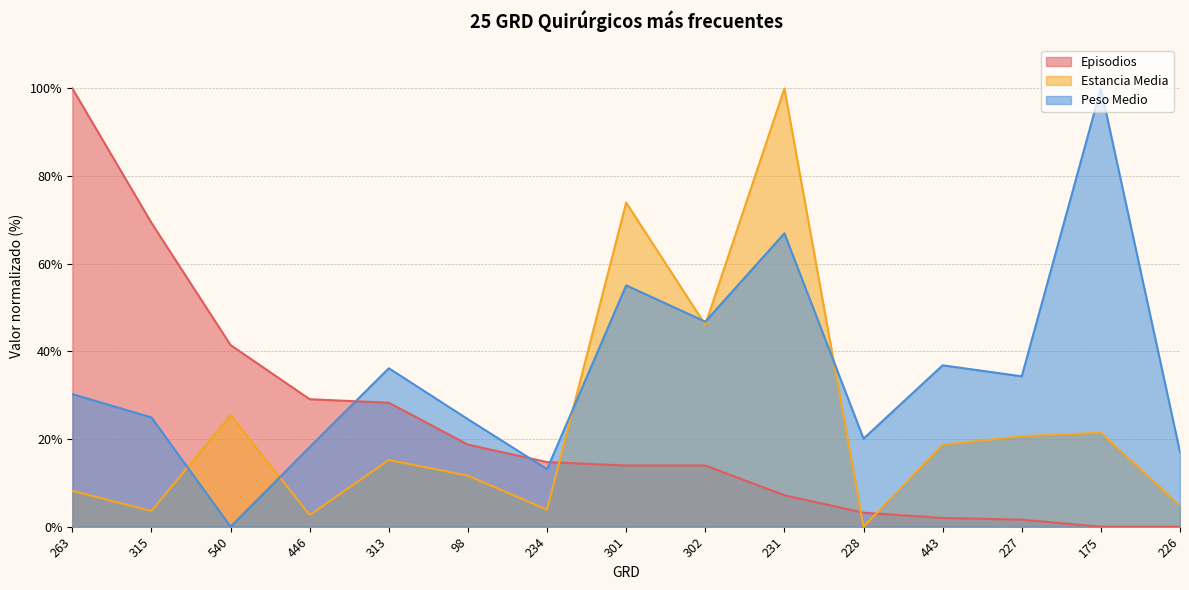

At which label does Estancia Media reach its peak?

231